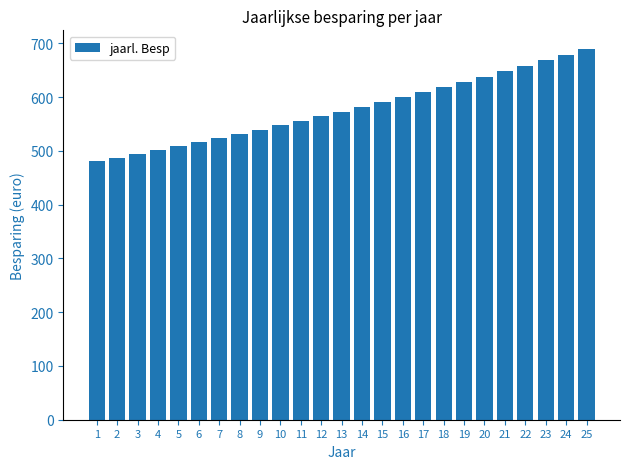

What is the smallest value displayed?

480.8